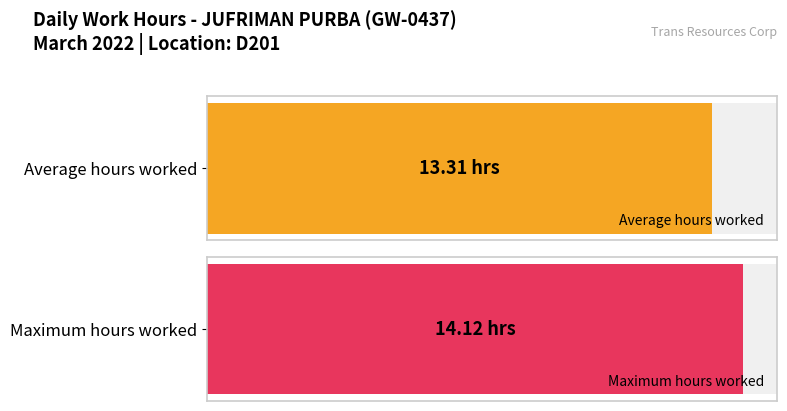

Does the chart contain any negative values?

No